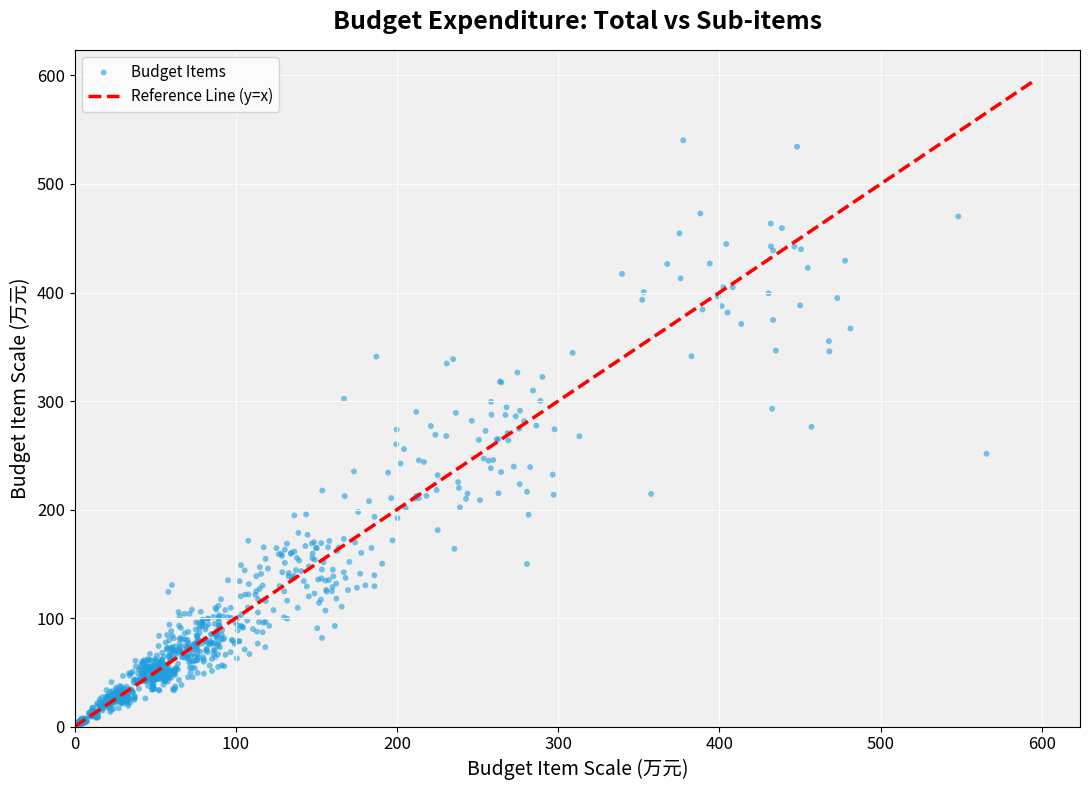

What is the range of X values (max minus min)?

565.0